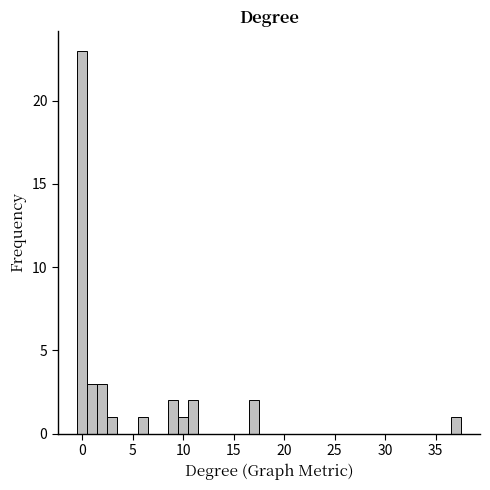

Around what value on the x-axis is the tallest bar? Give the approximate position of its centre, as read against the axis.

0.0